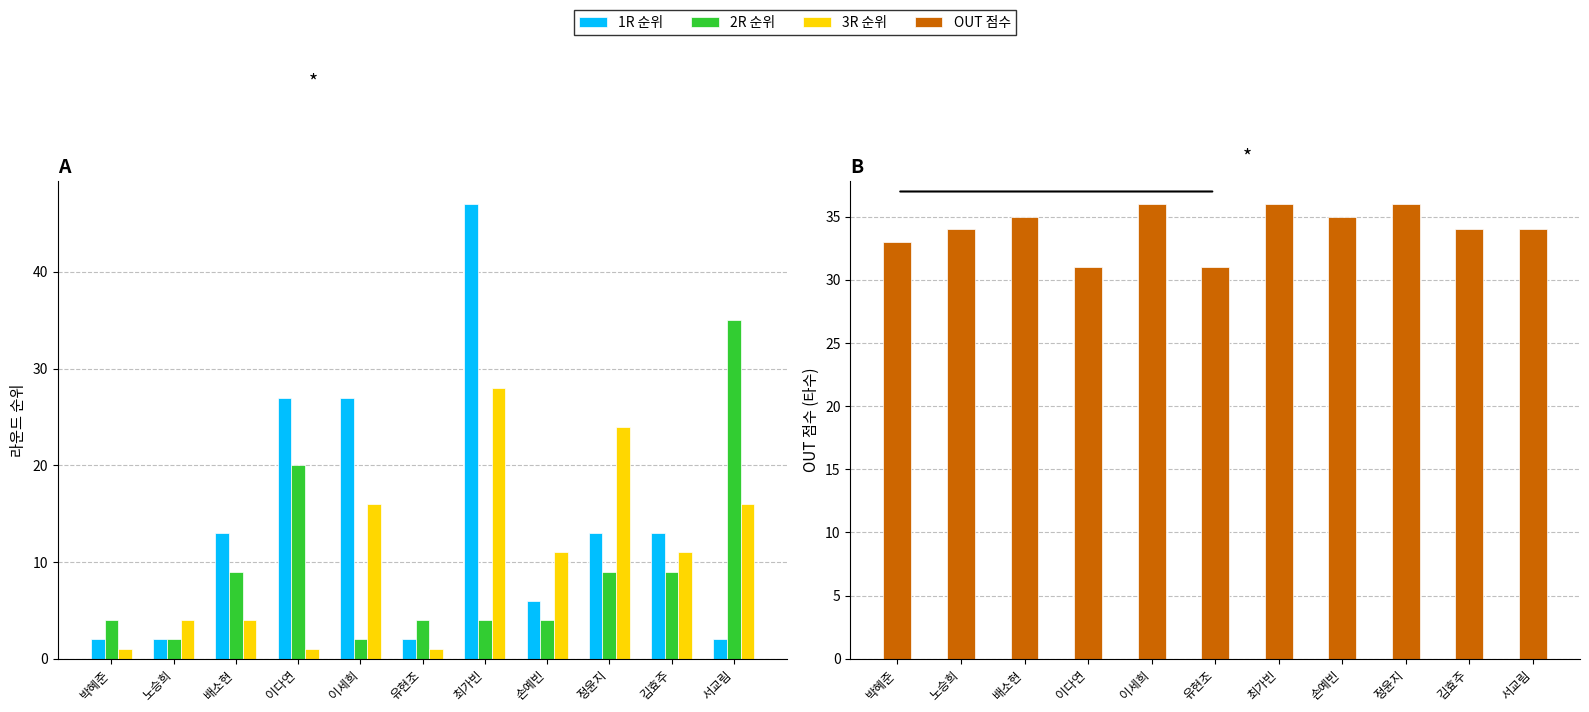

What is the label of the 6th bar from the right?

유현조